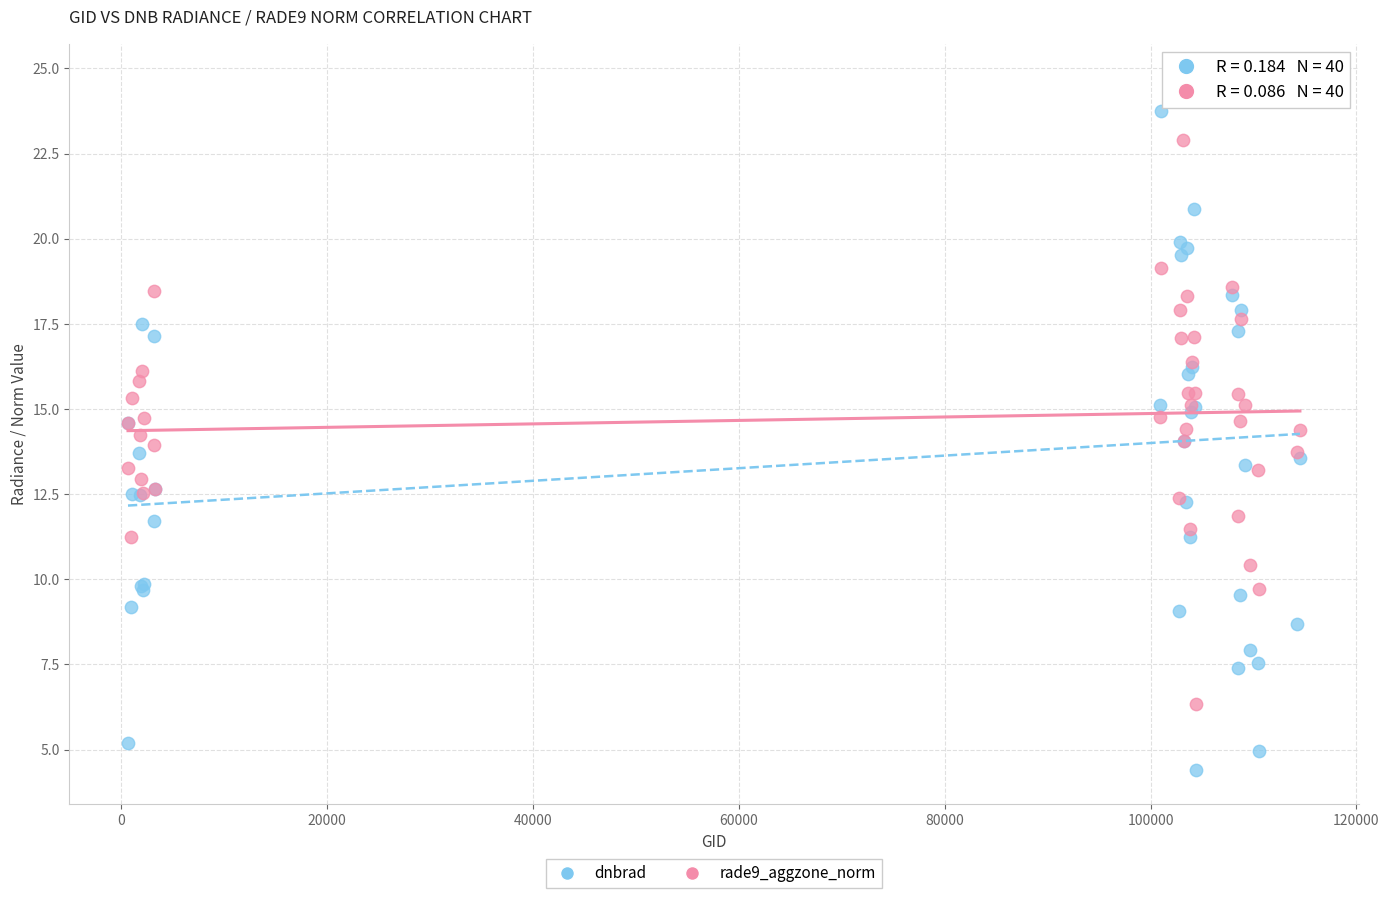

Which series reaches the maximum Y coordinate?

dnbrad